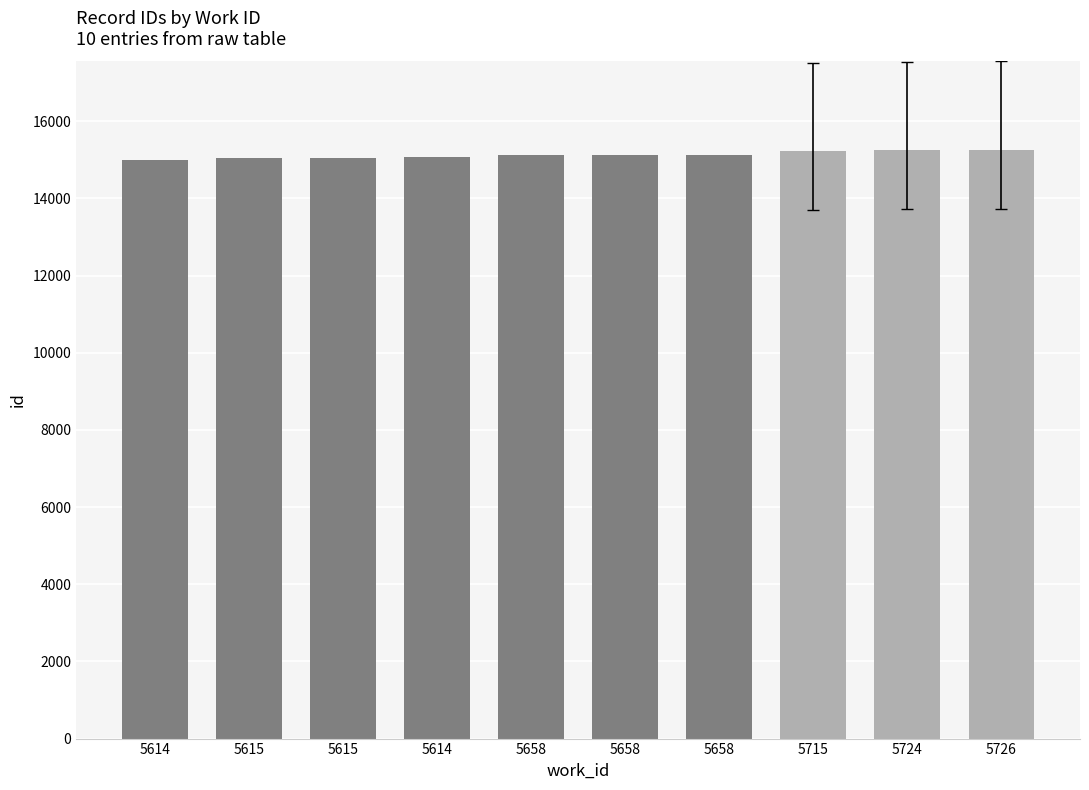

How many values are below 15118?

5